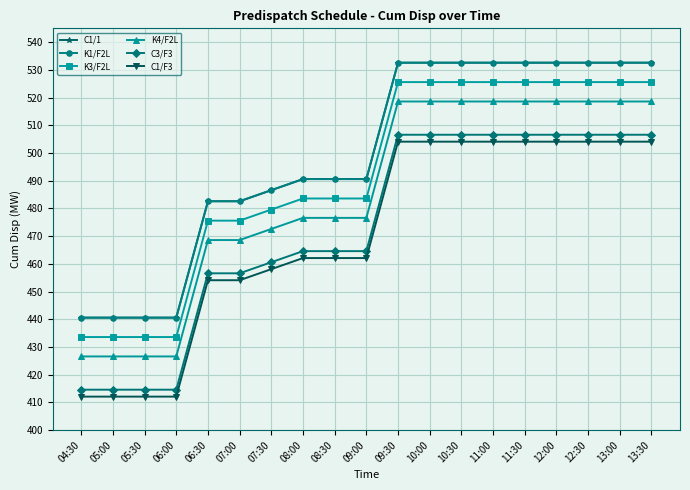

Does the chart have visible grid lines?

Yes